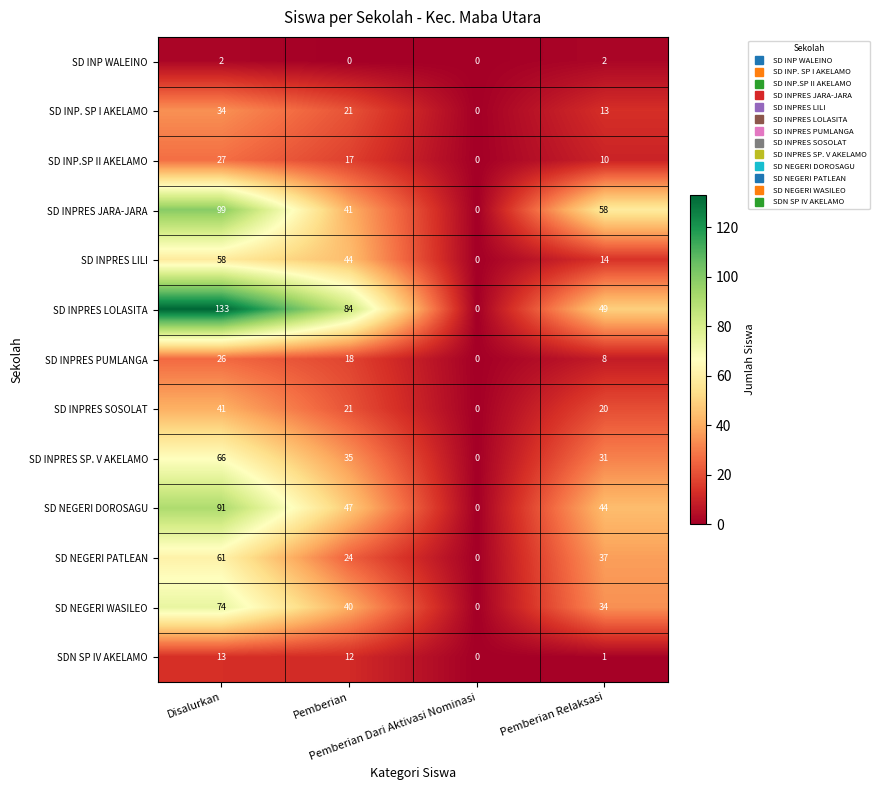

What is the difference between the maximum and minimum values in the SD INPRES SP. V AKELAMO series?

66